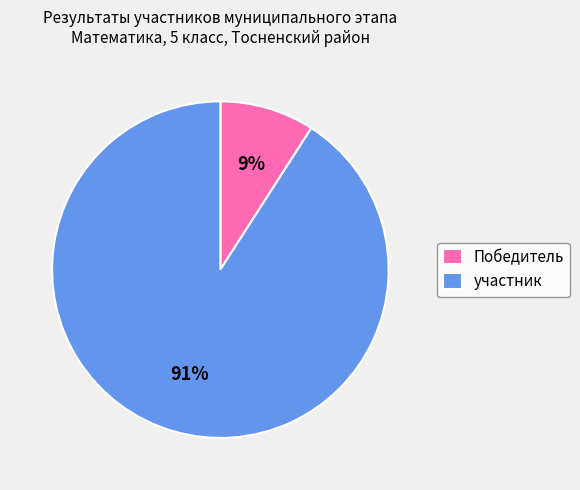

True or false: Победитель accounts for 9% of the total.

True